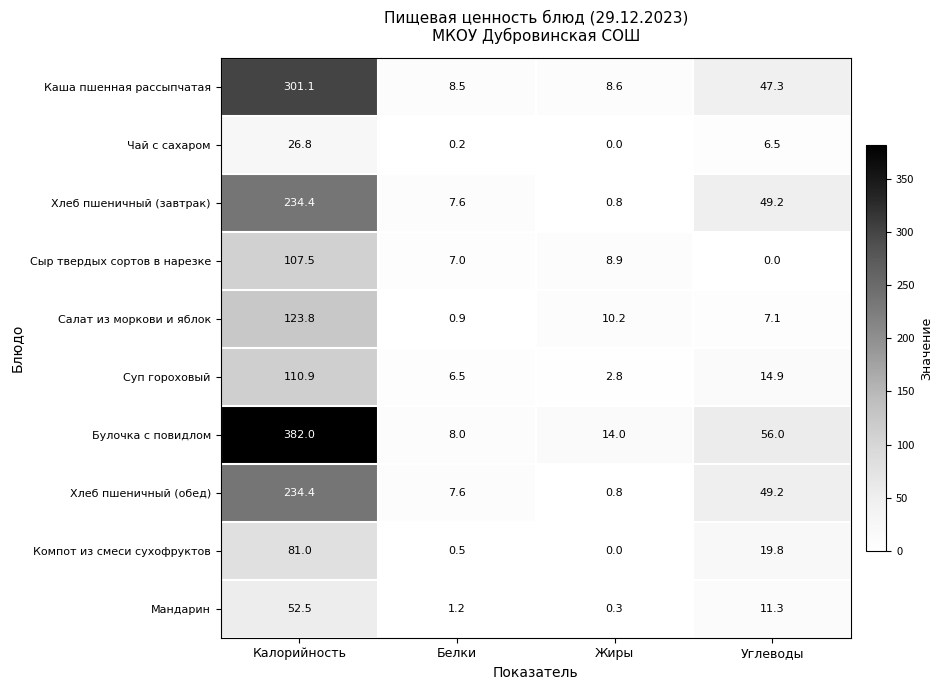

The value of Сыр твердых сортов в нарезке at Белки is 7.0. True or false?

True